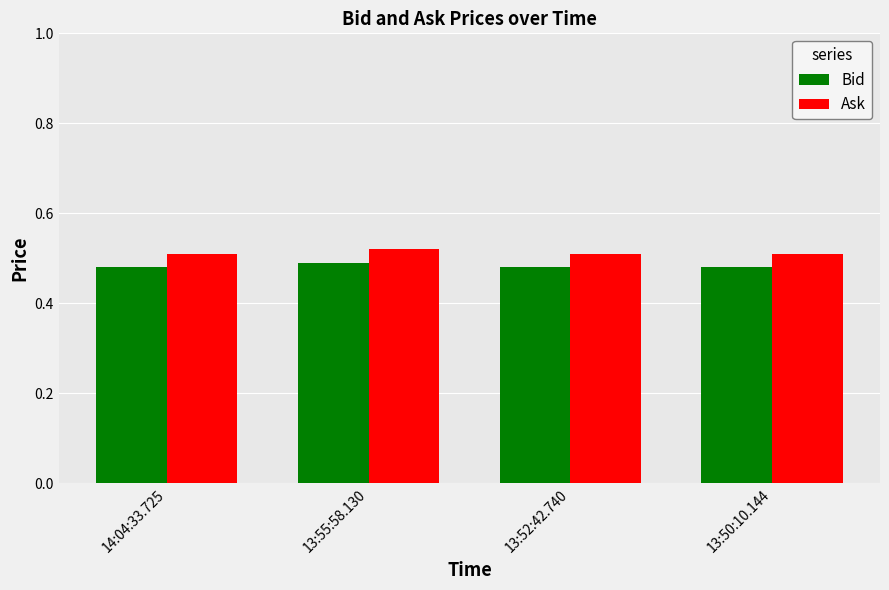

What is the label of the 3rd bar from the right?

13:55:58.130